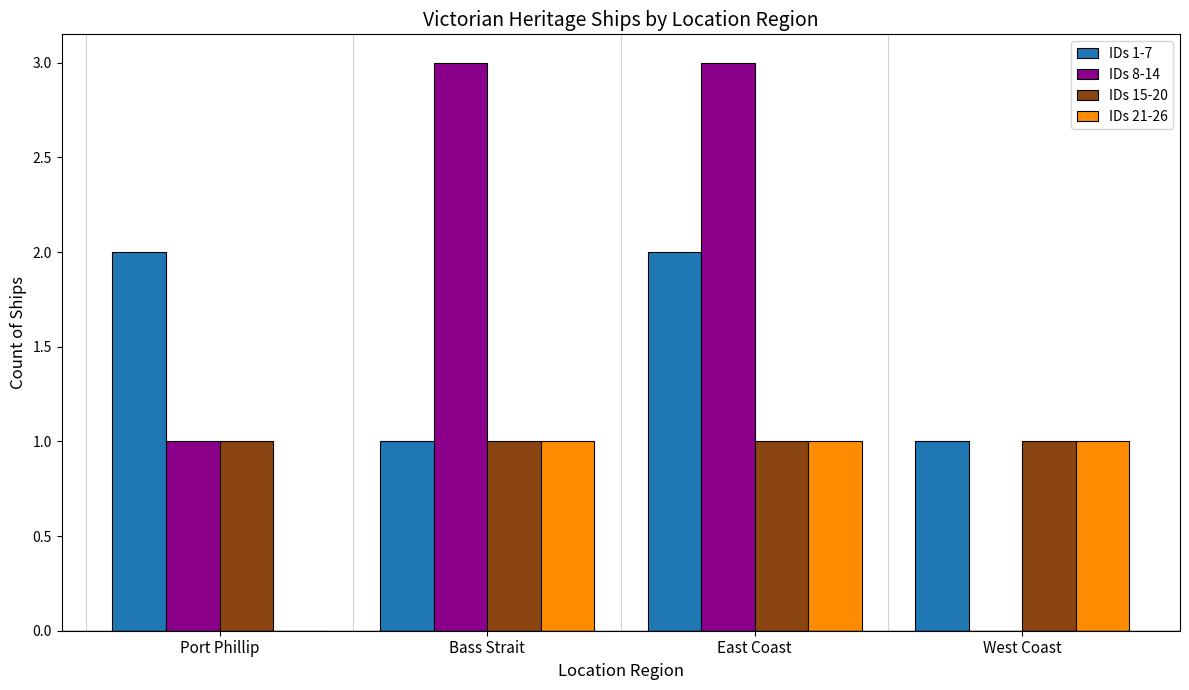

What is the maximum value shown in the chart?

3